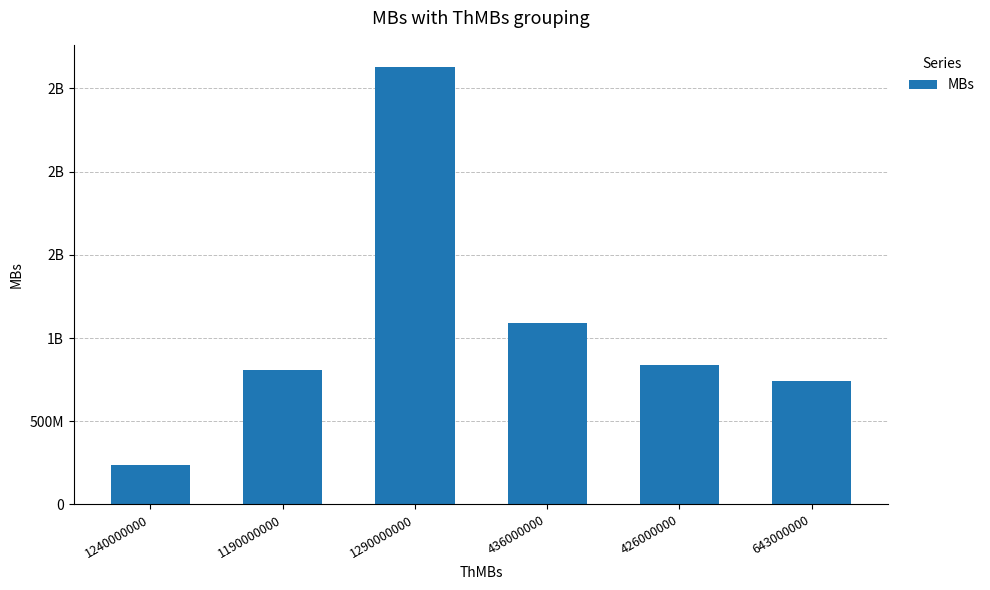

List the labels in order of value, smallest first.

1240000000, 643000000, 1190000000, 426000000, 436000000, 1290000000